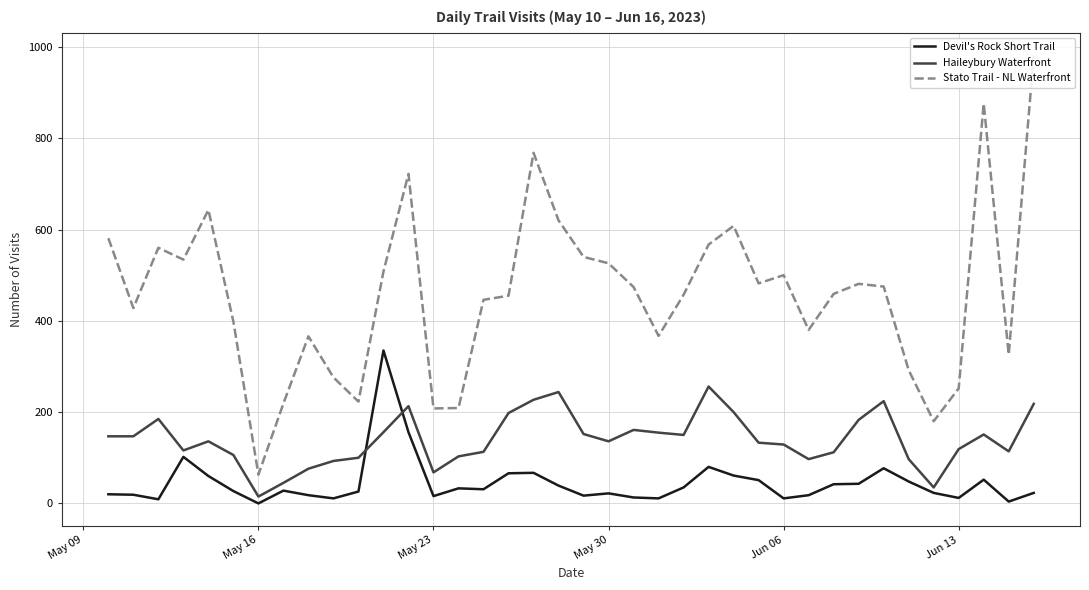

True or false: Devil's Rock Short Trail and Haileybury Waterfront cross at least once.

True